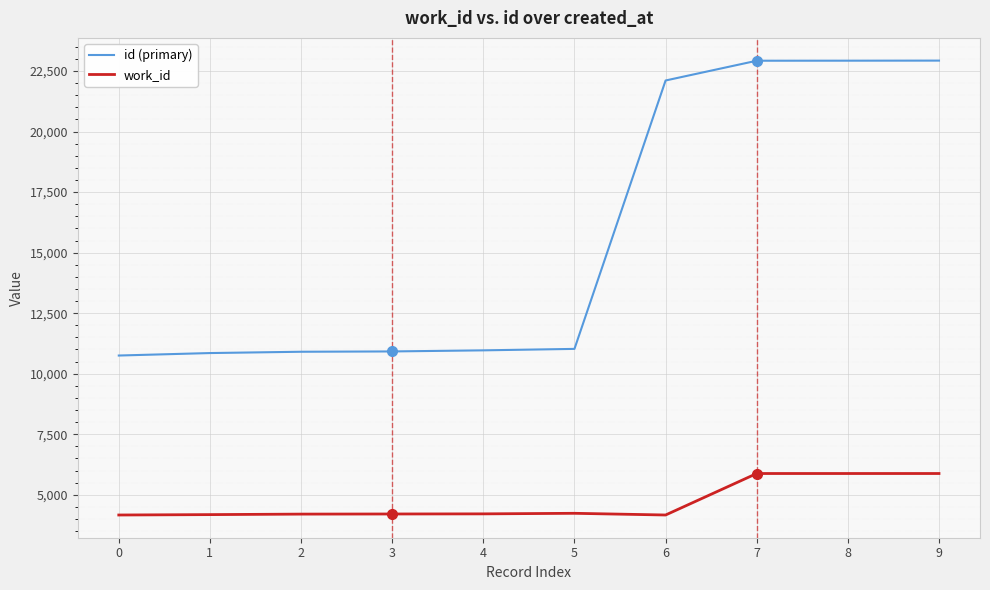

Which series has the largest total across all categories?

id (primary)